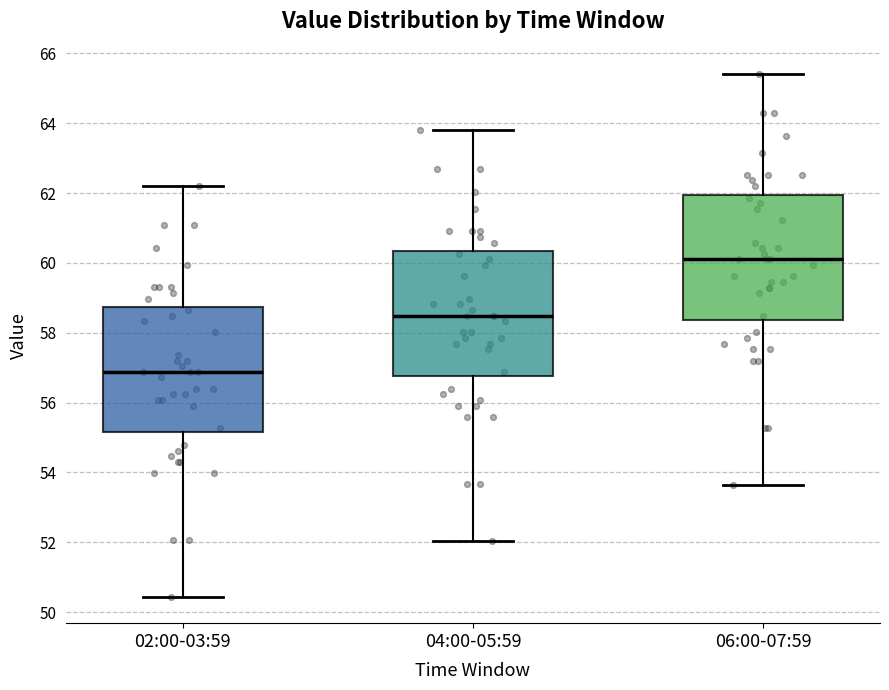

Where is the upper edge of the box for 04:00-05:59 on the y-axis? The values are not printed on the chart, so give them approximately, as read against the axis.

60.4